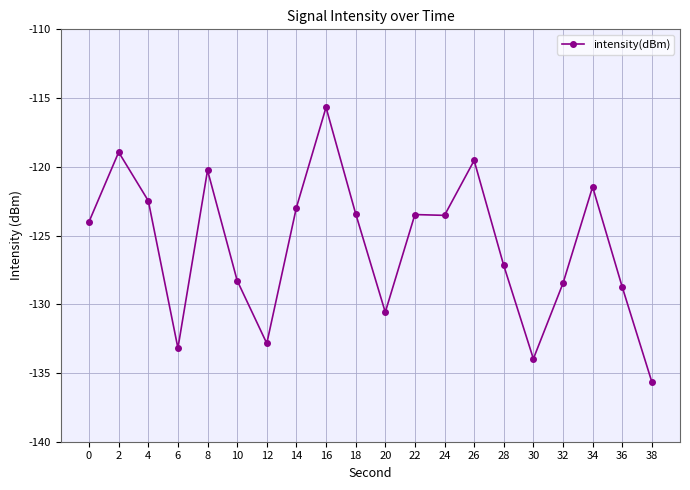

Which has a higher value, 34 or 2?

2